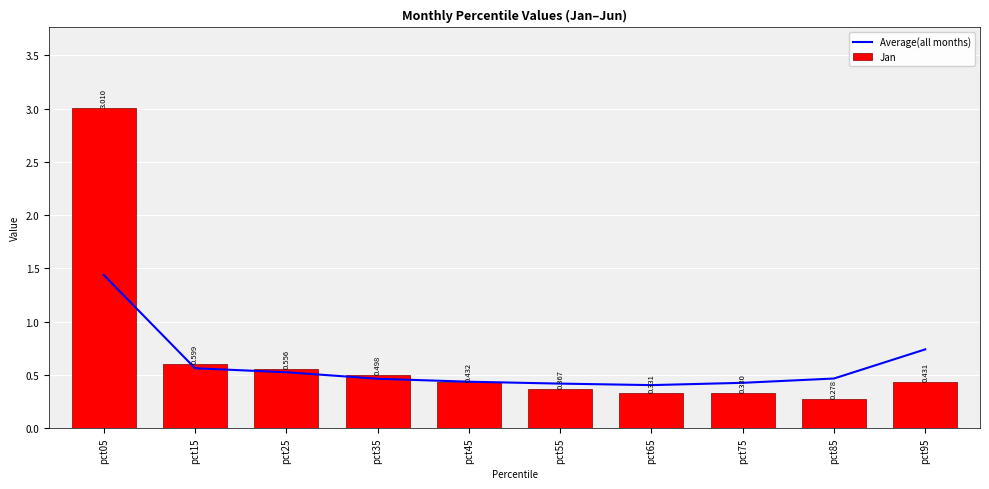

Which category has the lowest value in the Average(all months) series?

pct65